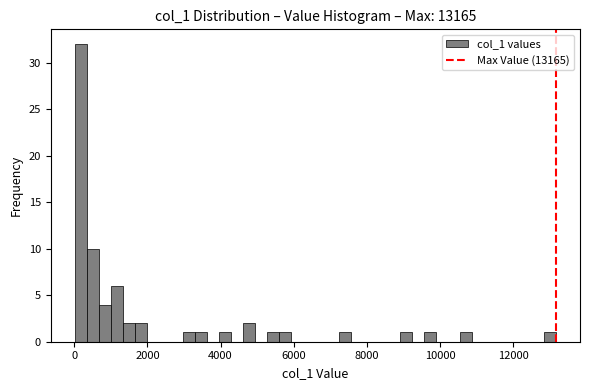

Read against the x-axis, roughly where is the centre of the tallest bar?

200